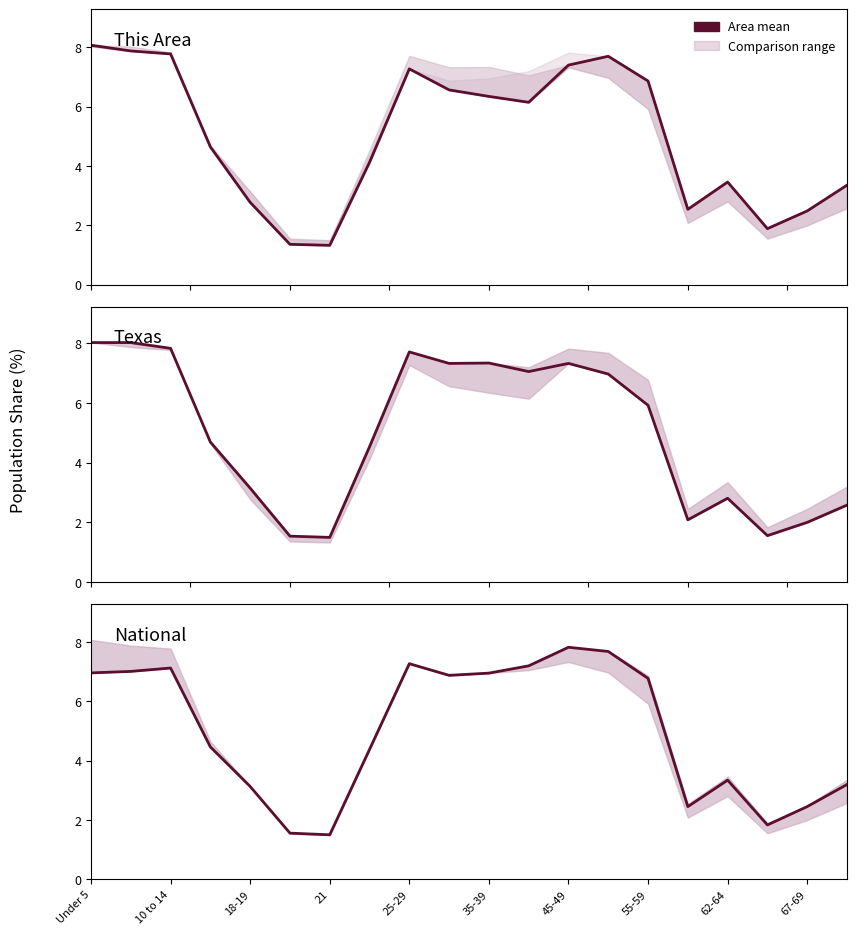

How many data points in This Area are above 6?

10